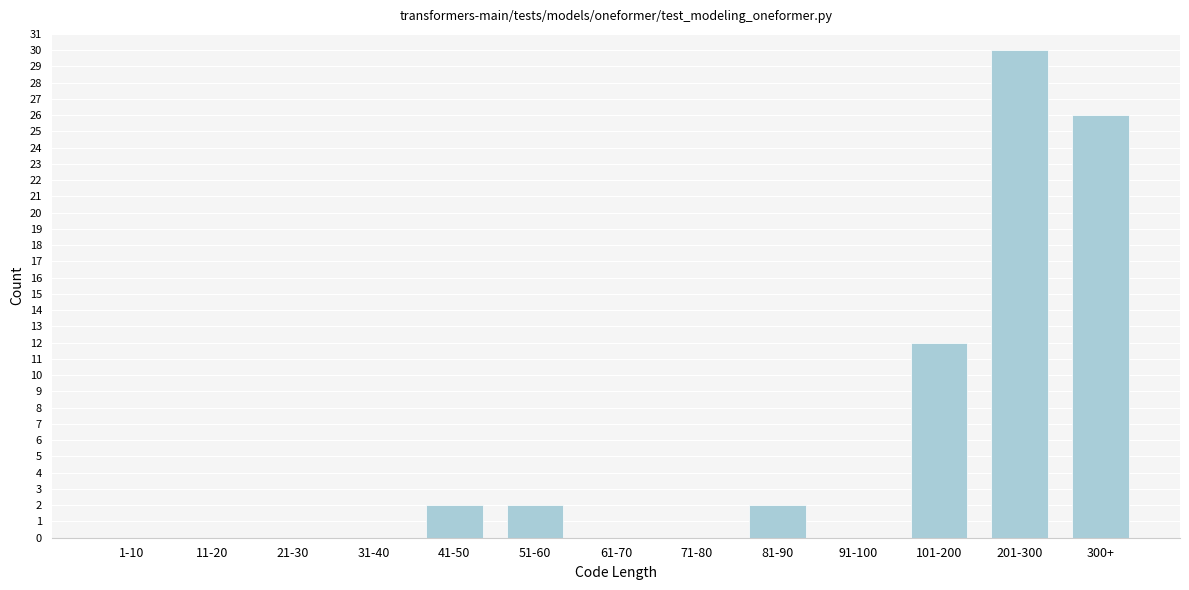

Reading right to left, extract all data points from this chart.

300+=26	201-300=30	101-200=12	91-100=0	81-90=2	71-80=0	61-70=0	51-60=2	41-50=2	31-40=0	21-30=0	11-20=0	1-10=0